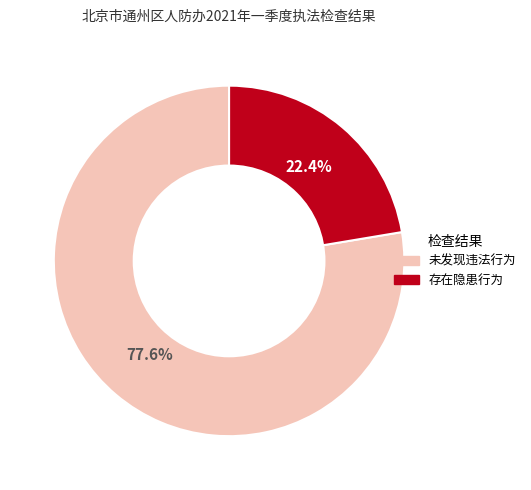

Combined, what portion of the pie is 未发现违法行为 and 存在隐患行为?

100.0%